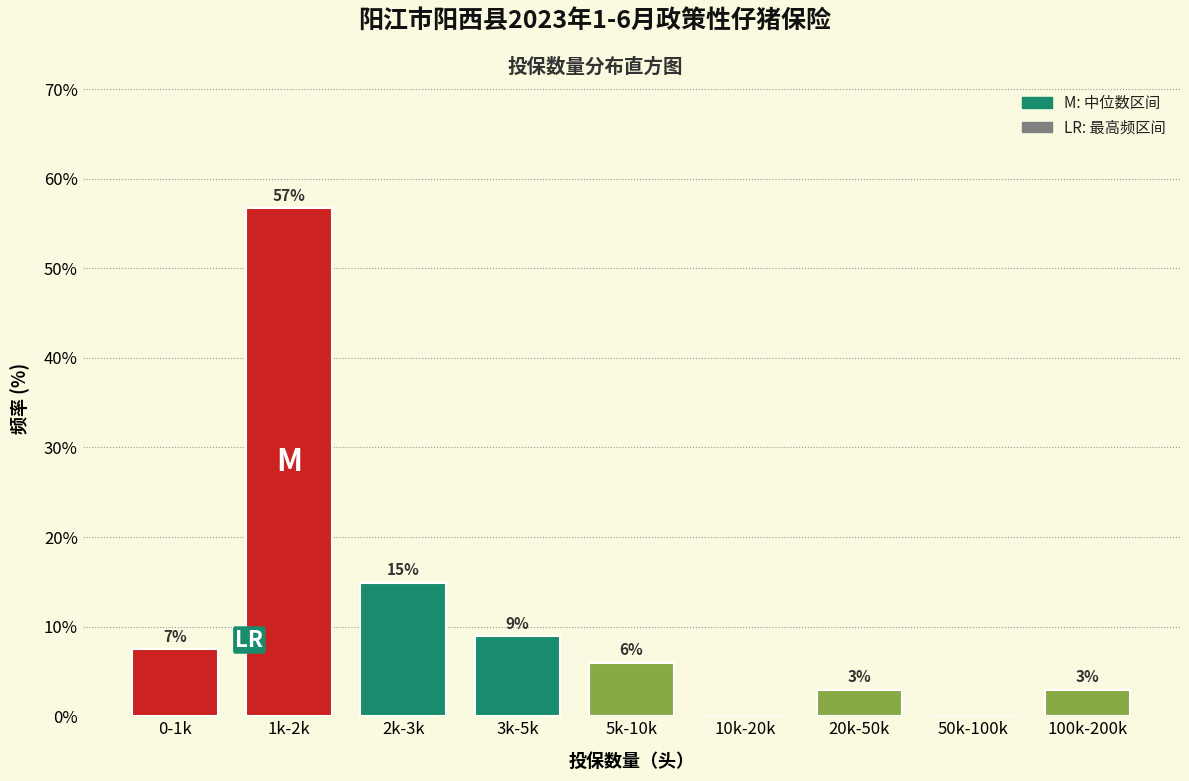

True or false: the data shows 14.9 at 2k-3k.

True